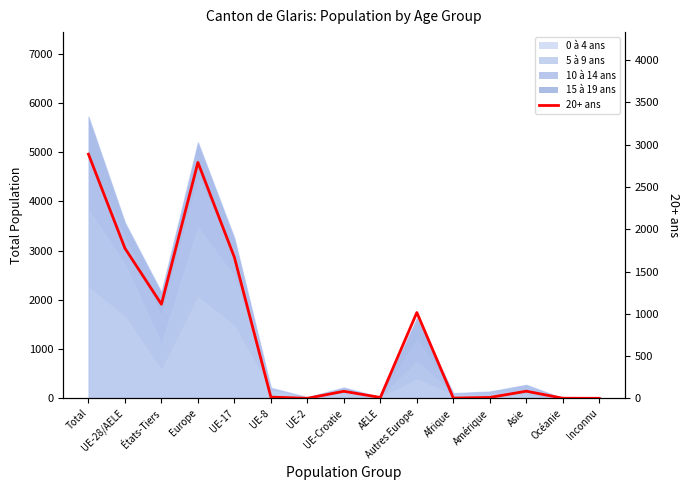

Reading left to right, list all the values displayed in this chart.

2888	1775	1113	2790	1668	14	0	83	10	1015	3	10	84	1	0